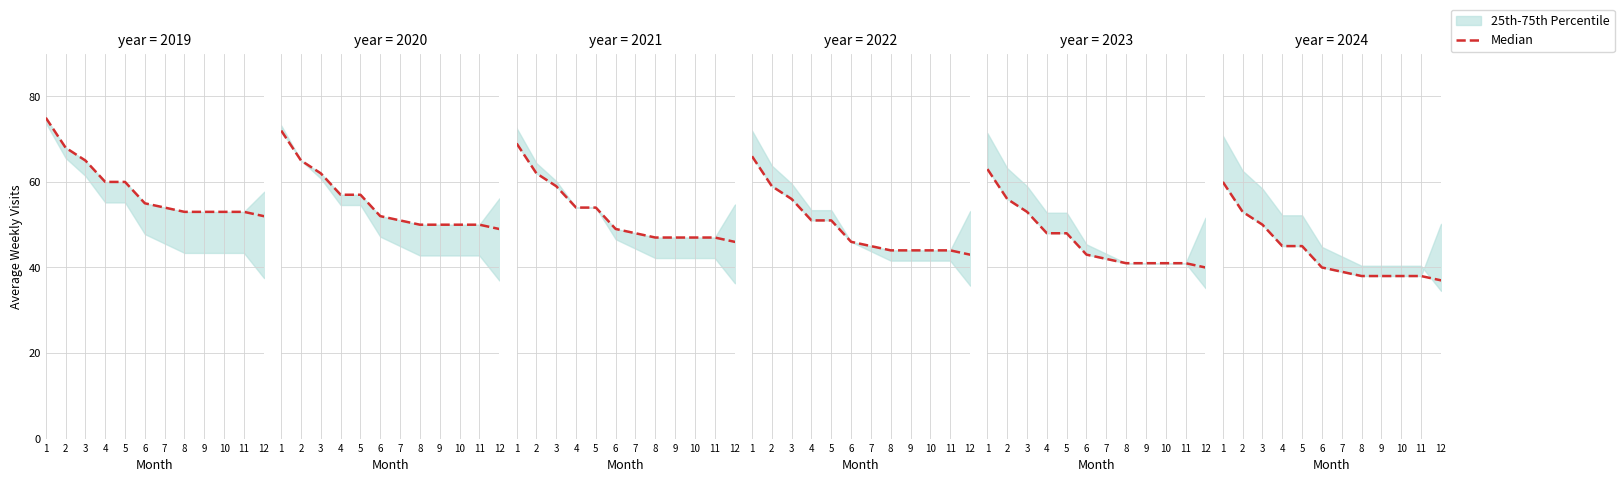

How many lines are shown in the chart?

1